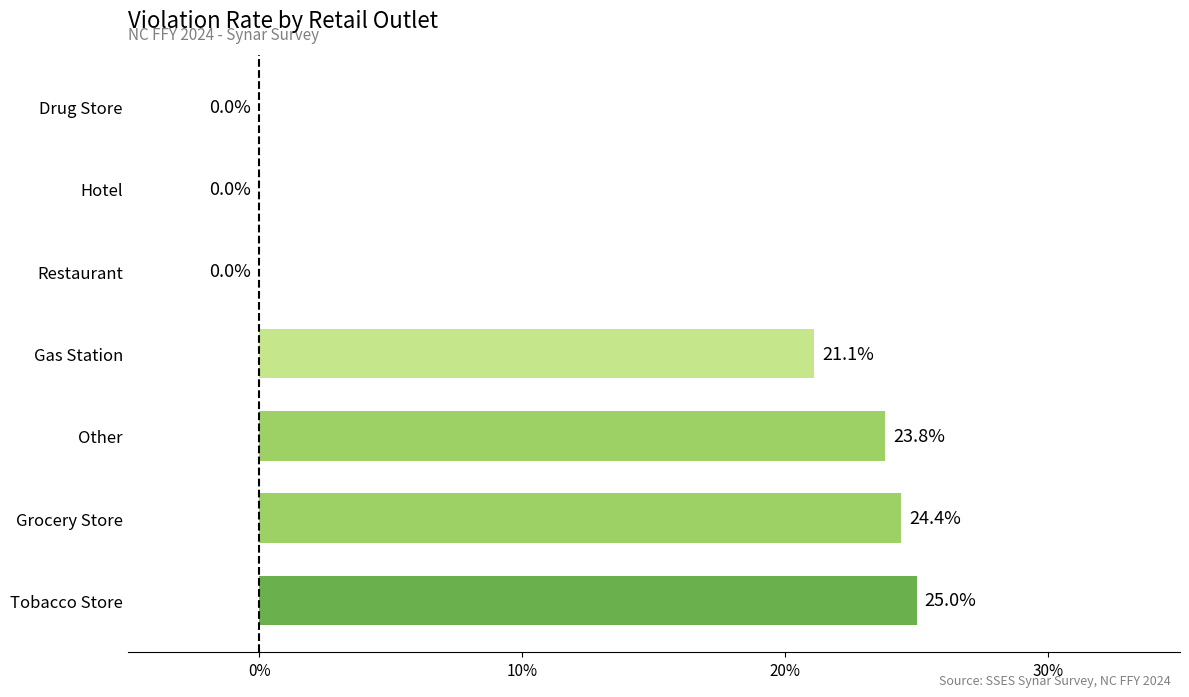

How many categories are shown in the chart?

7